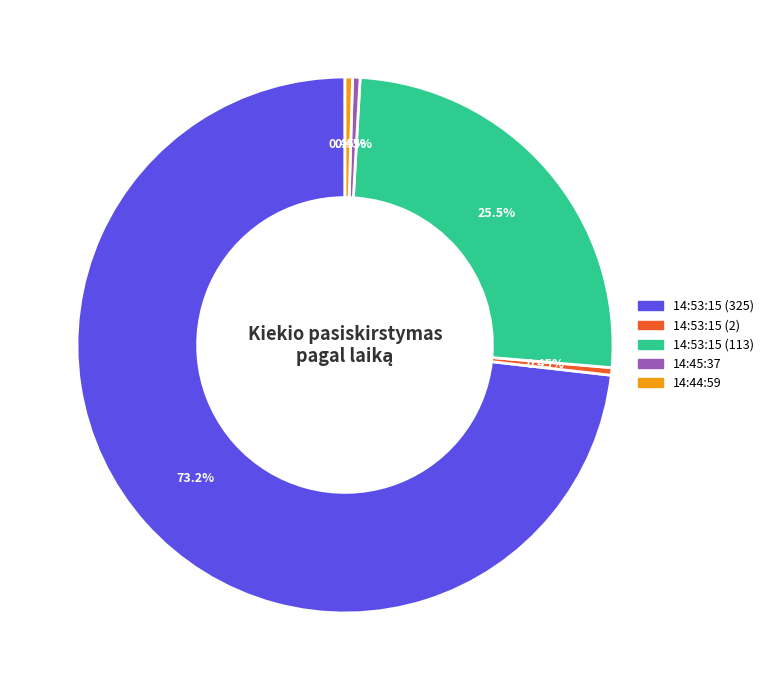

Which slice represents more than half of the pie?

14:53:15 (325)